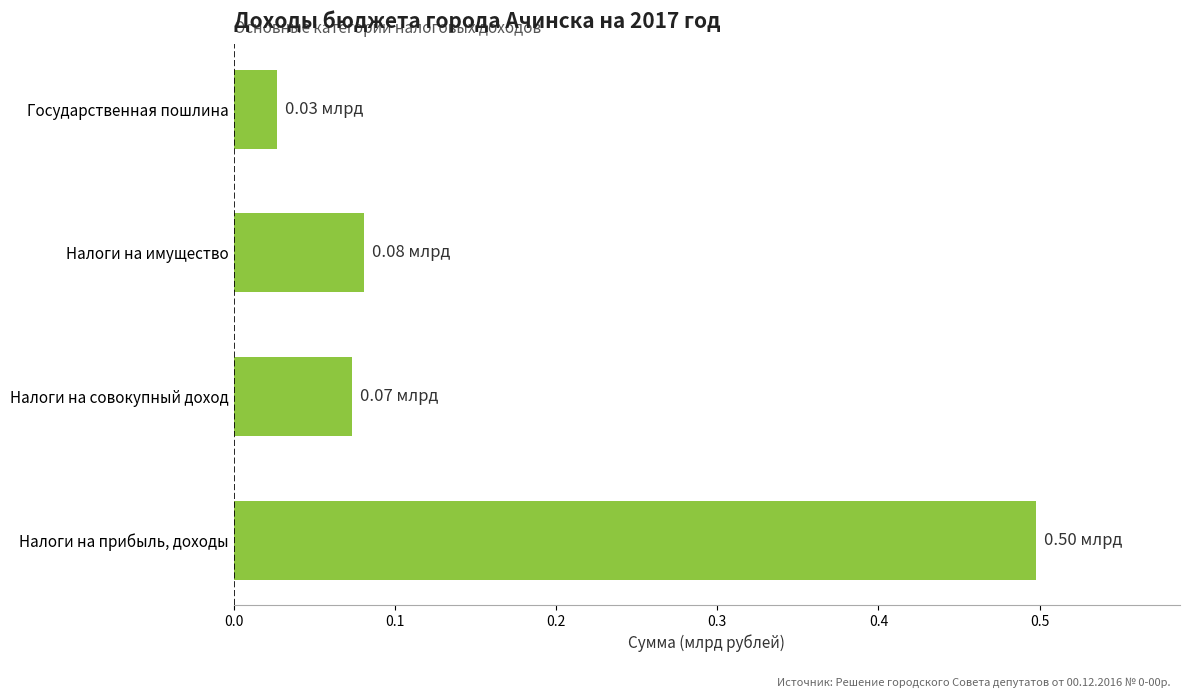

How many bars are there in total?

4